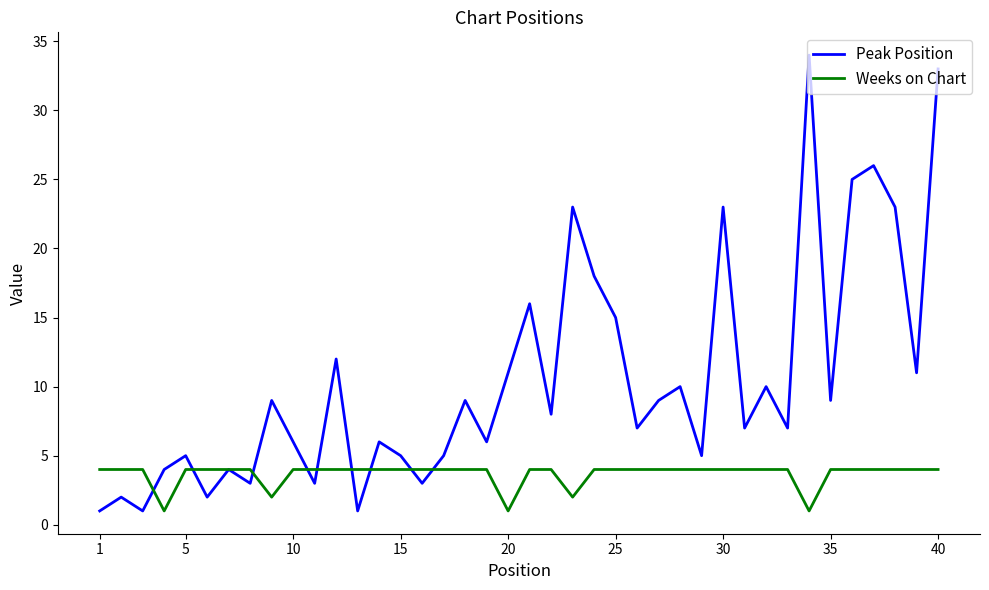

In Peak Position, how many points are lower than both neighbors (excluding endpoints)?

14